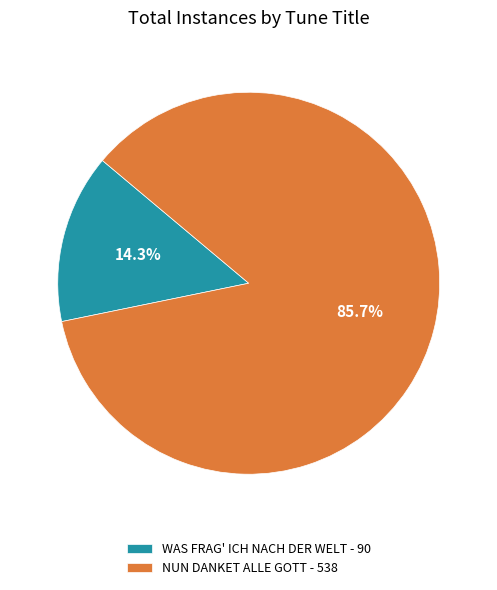

Rank the categories by value from lowest to highest.

WAS FRAG' ICH NACH DER WELT, NUN DANKET ALLE GOTT